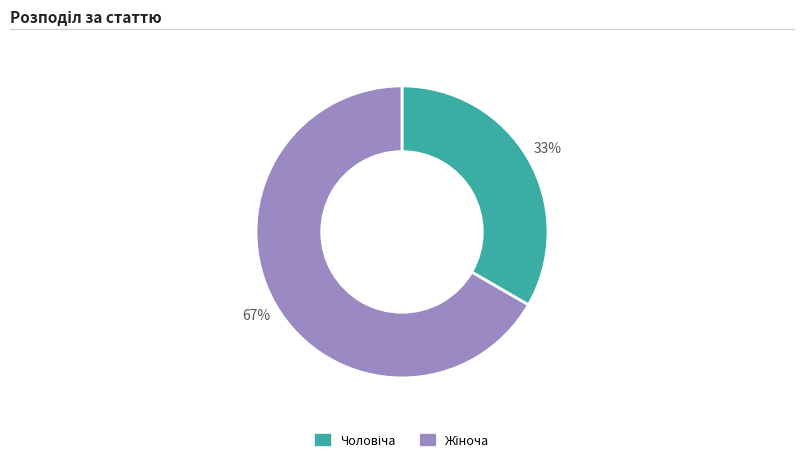

To the nearest percent, what is the average slice percentage?

50%